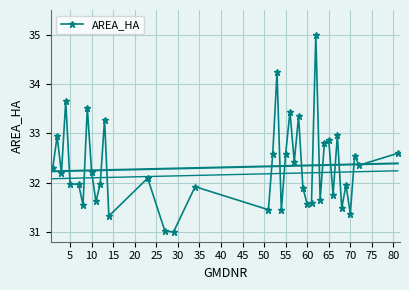

True or false: AREA_HA has more than 2 points higher than both neighbors.

True